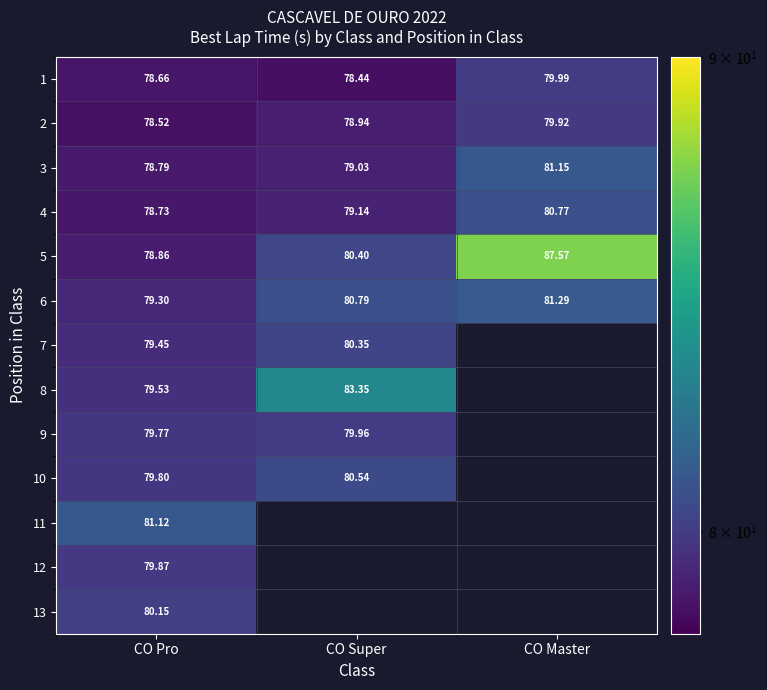

What is the smallest value displayed?

78.4